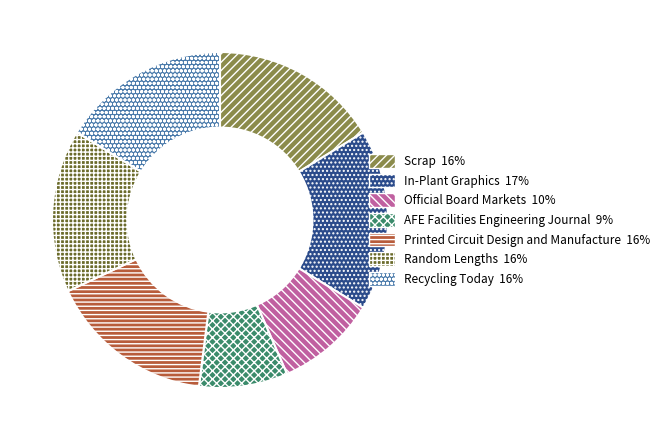

Is there a majority slice in this chart?

No